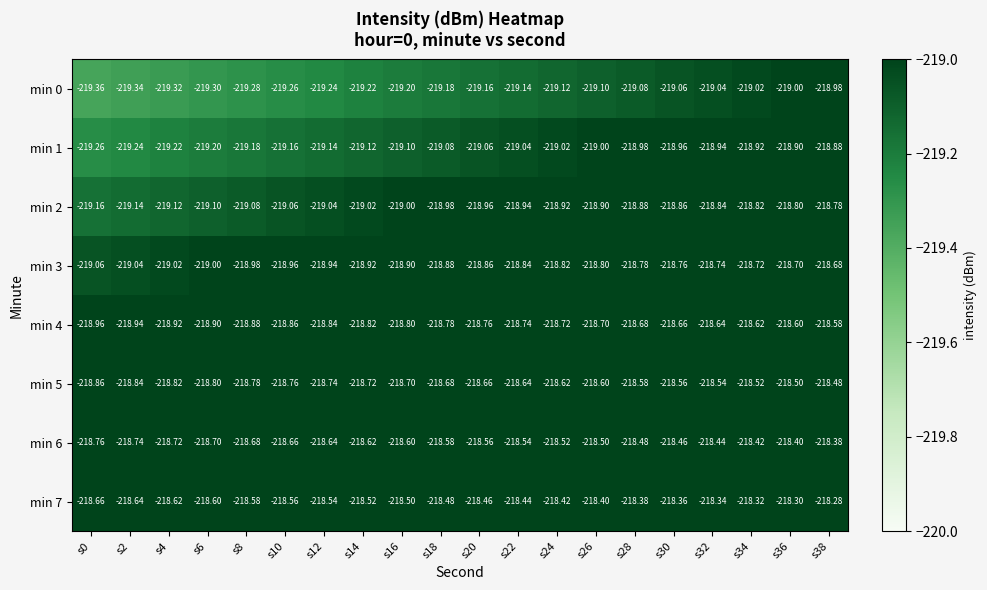

Is the value of min 1 at s6 greater than the value of min 4 at s16?

No